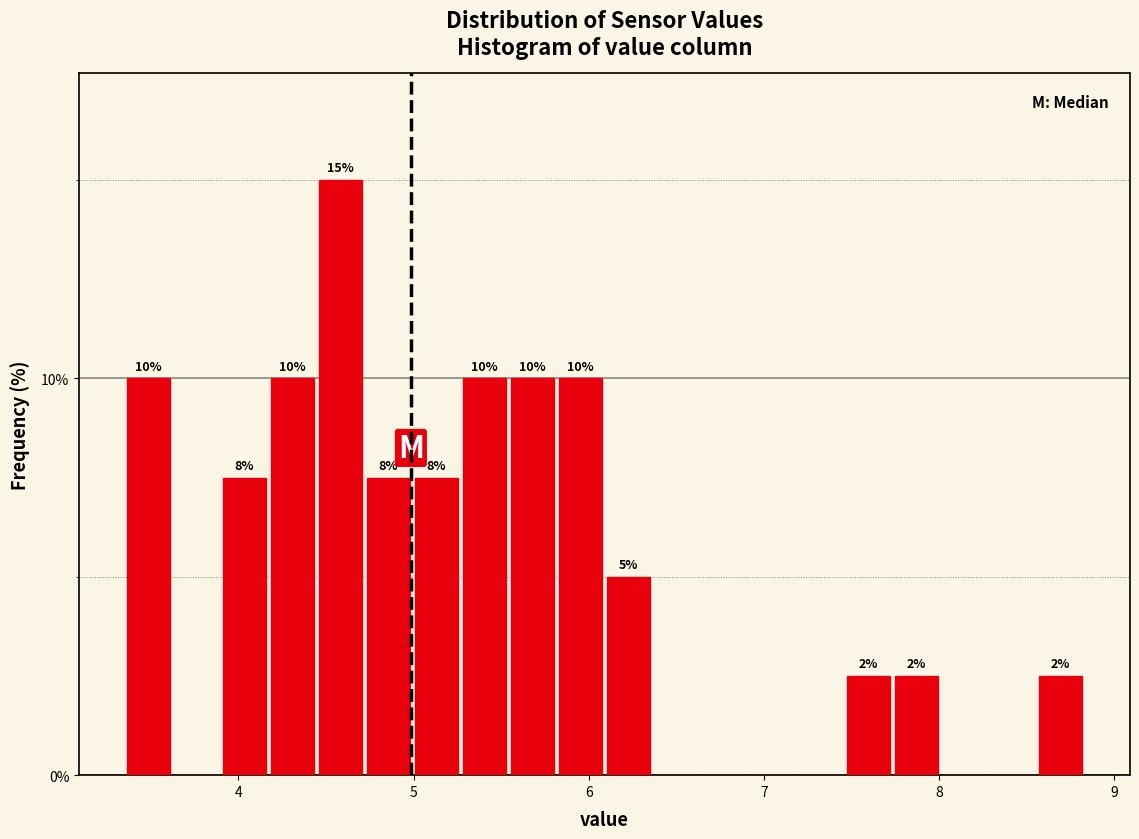

Read against the x-axis, roughly where is the centre of the tallest bar?

4.6